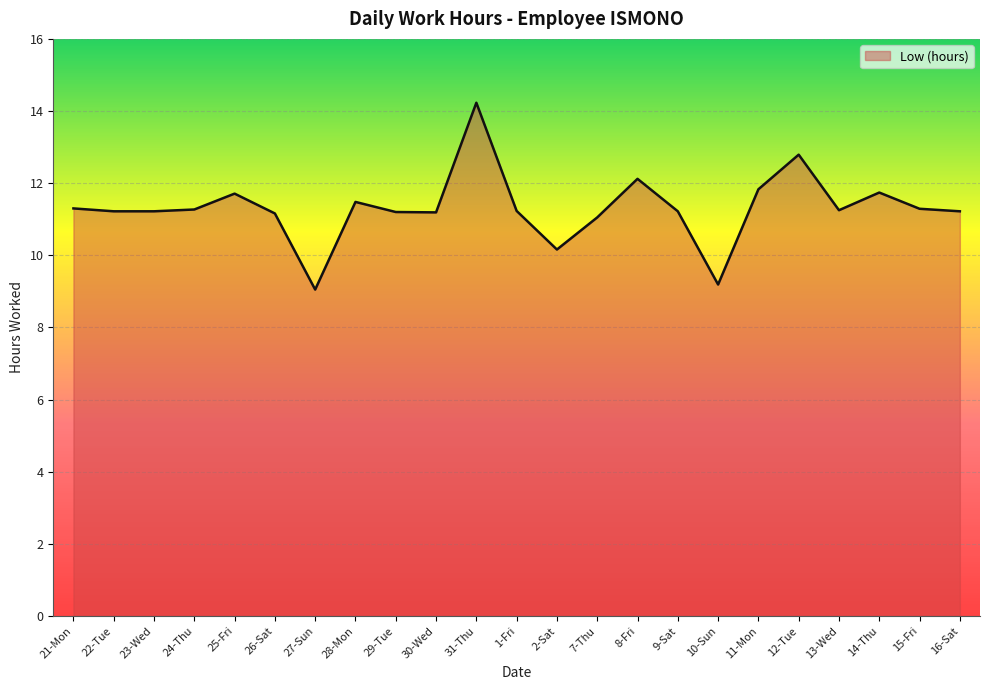

Which has a higher value, 12-Tue or 1-Fri?

12-Tue